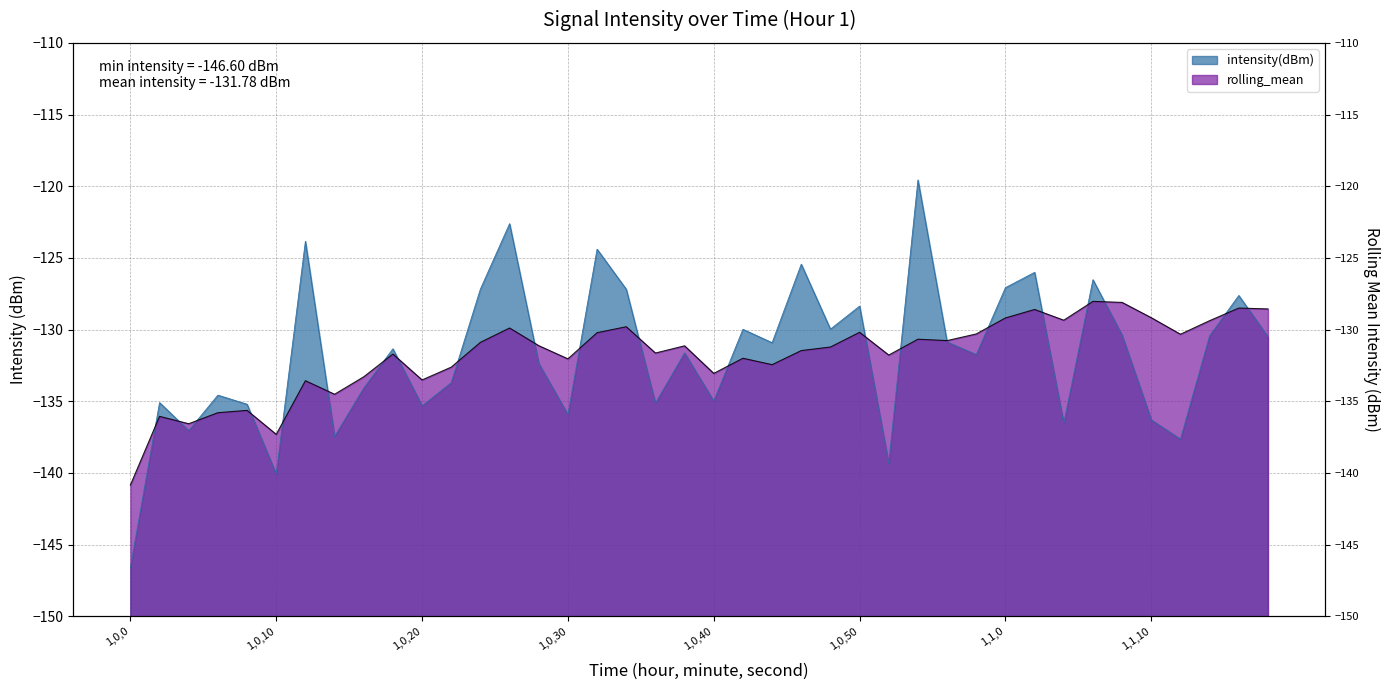

What is the label of the 27th point from the right?

1,0,26